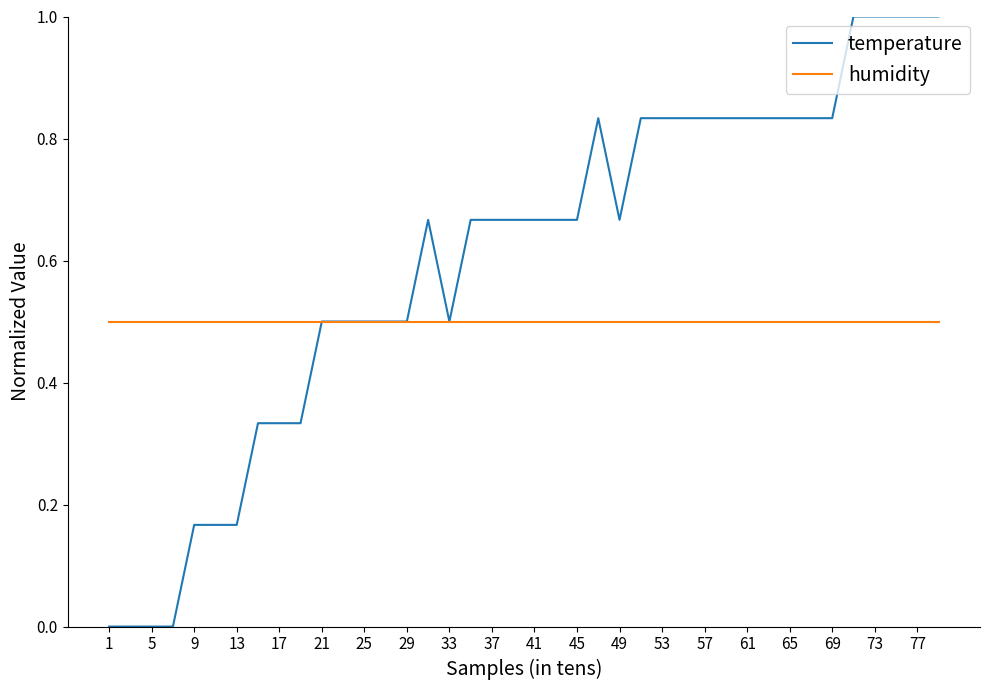

List the series in order of their peak value, highest first.

temperature, humidity